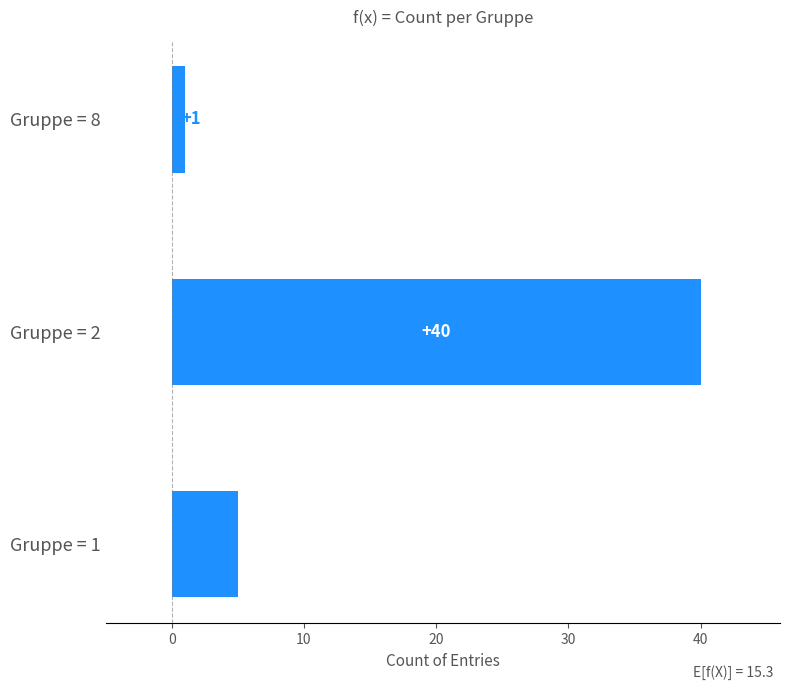

Count the values in the range 1 to 40.

3